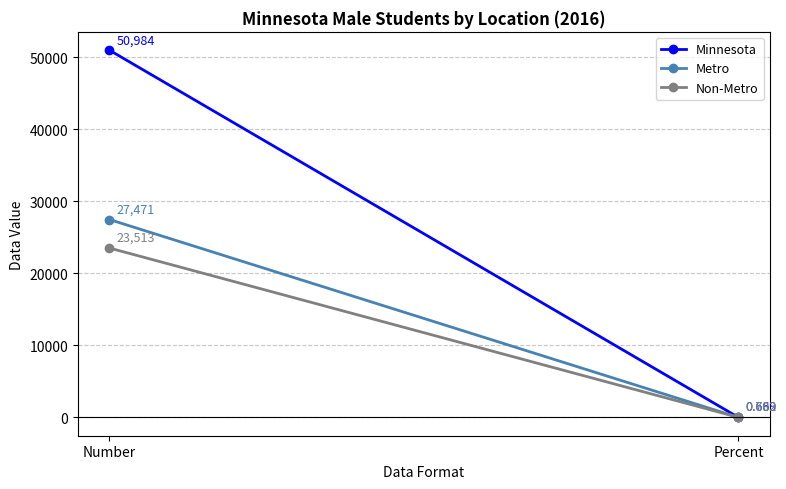

What is the label of the 1st point from the right?

Percent